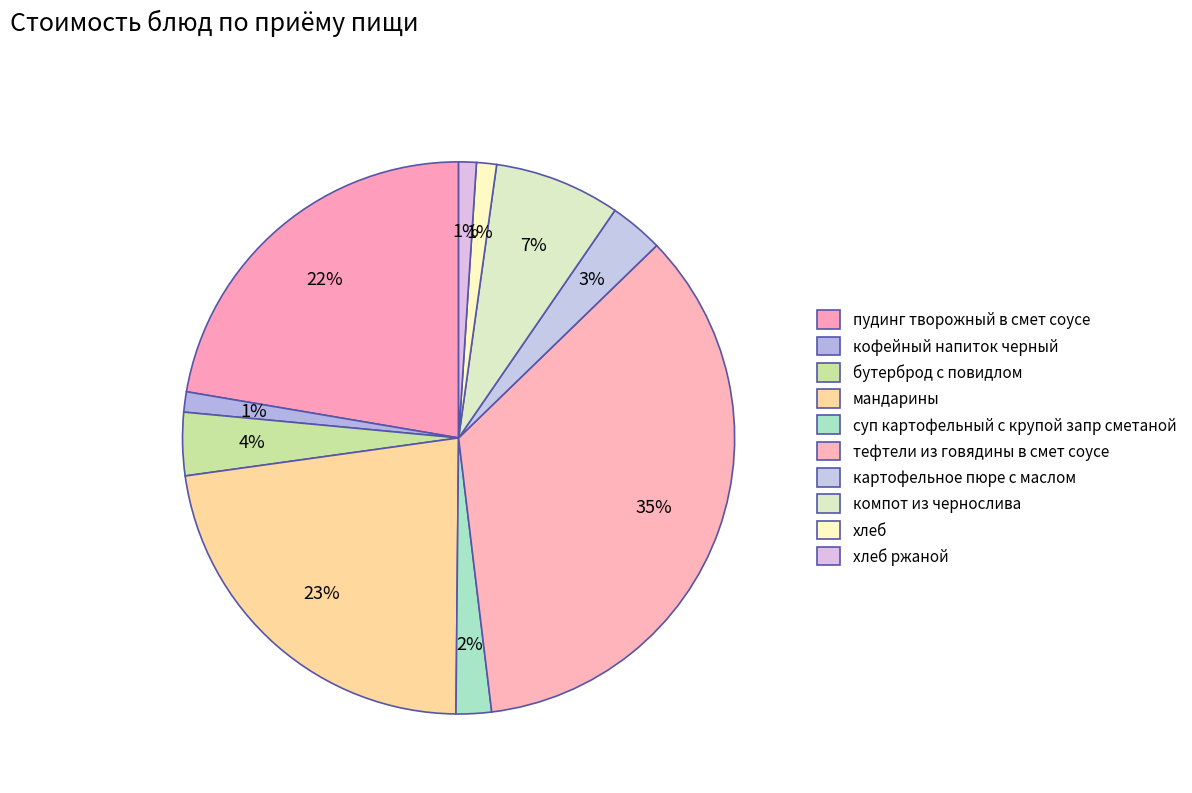

Do картофельное пюре с маслом and пудинг творожный в смет соусе together represent more than half of the pie?

No